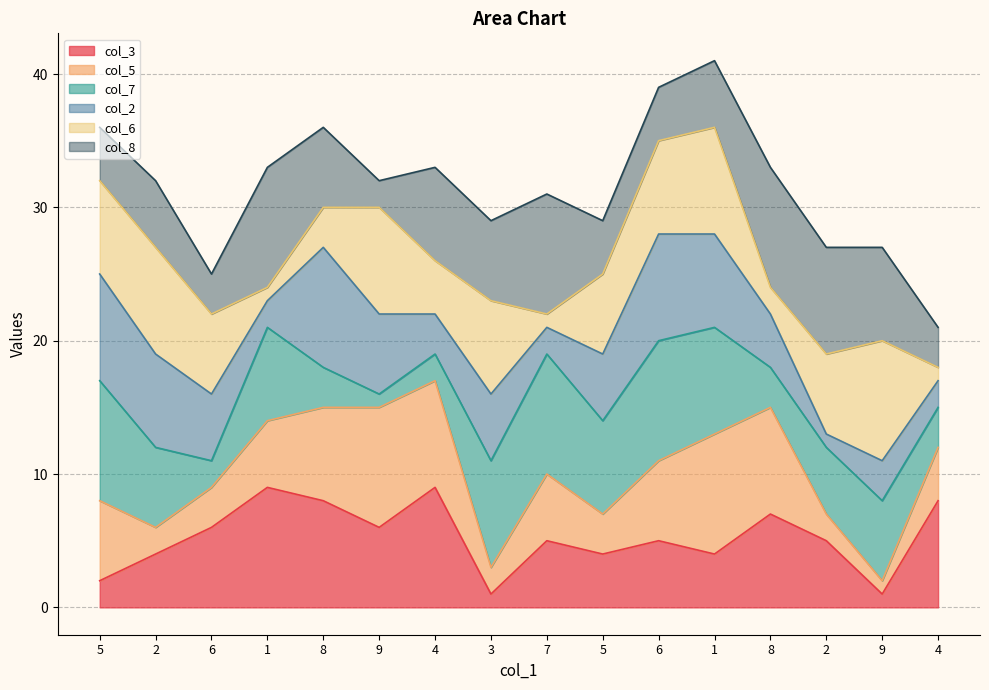

How many interior local peaks does the col_2 line series have?

2